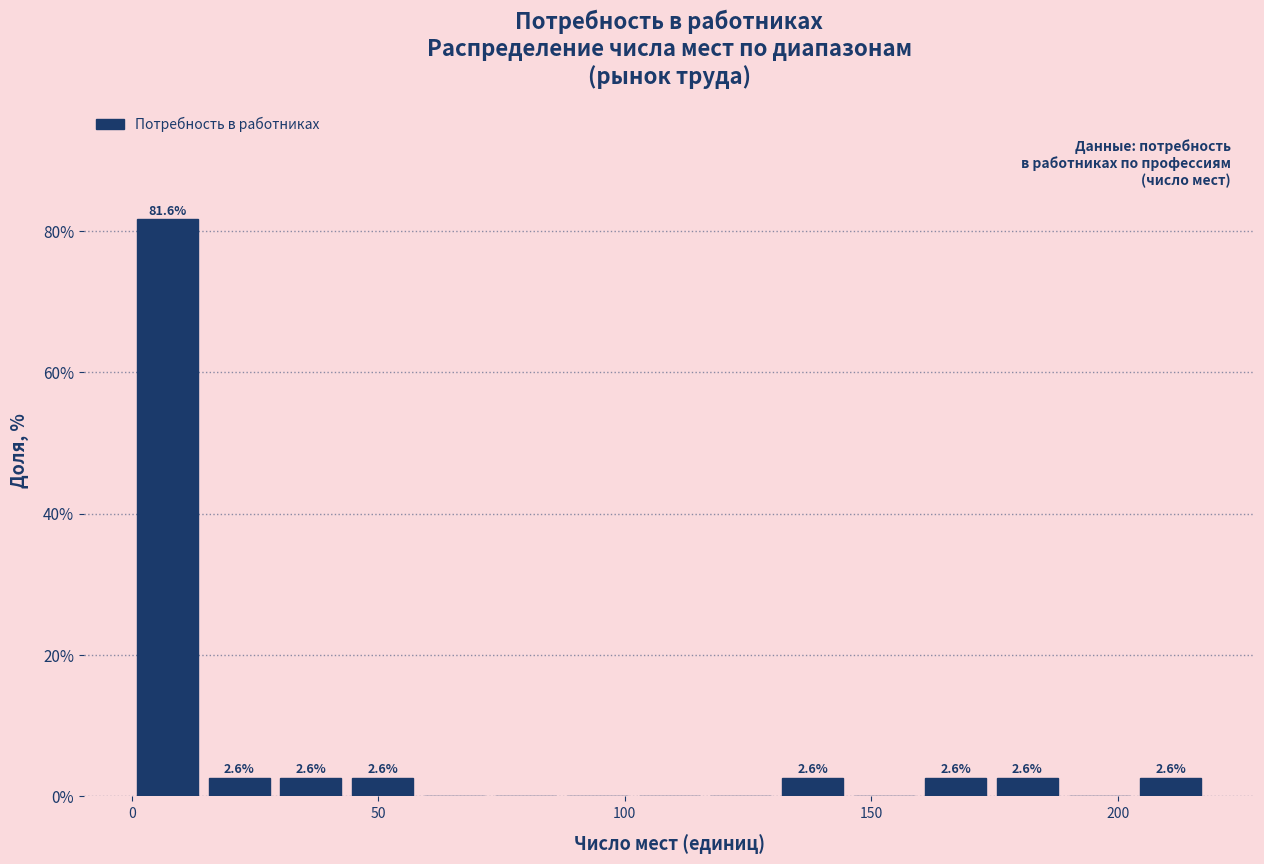

Around what value on the x-axis is the tallest bar? Give the approximate position of its centre, as read against the axis.

5